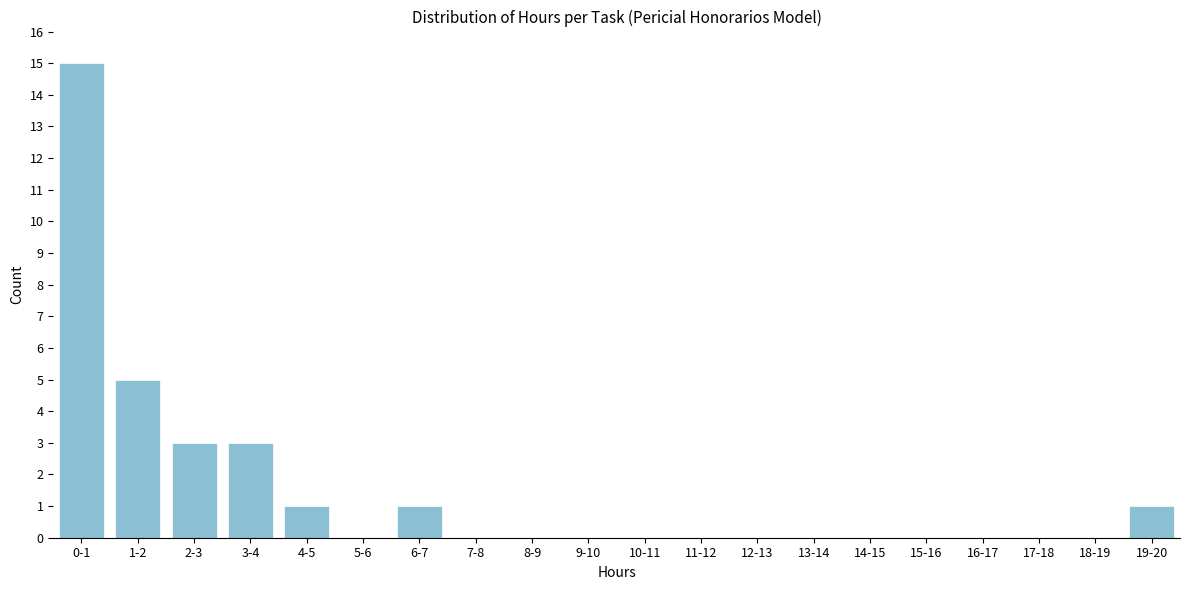

Reading right to left, extract all data points from this chart.

19-20=1	18-19=0	17-18=0	16-17=0	15-16=0	14-15=0	13-14=0	12-13=0	11-12=0	10-11=0	9-10=0	8-9=0	7-8=0	6-7=1	5-6=0	4-5=1	3-4=3	2-3=3	1-2=5	0-1=15